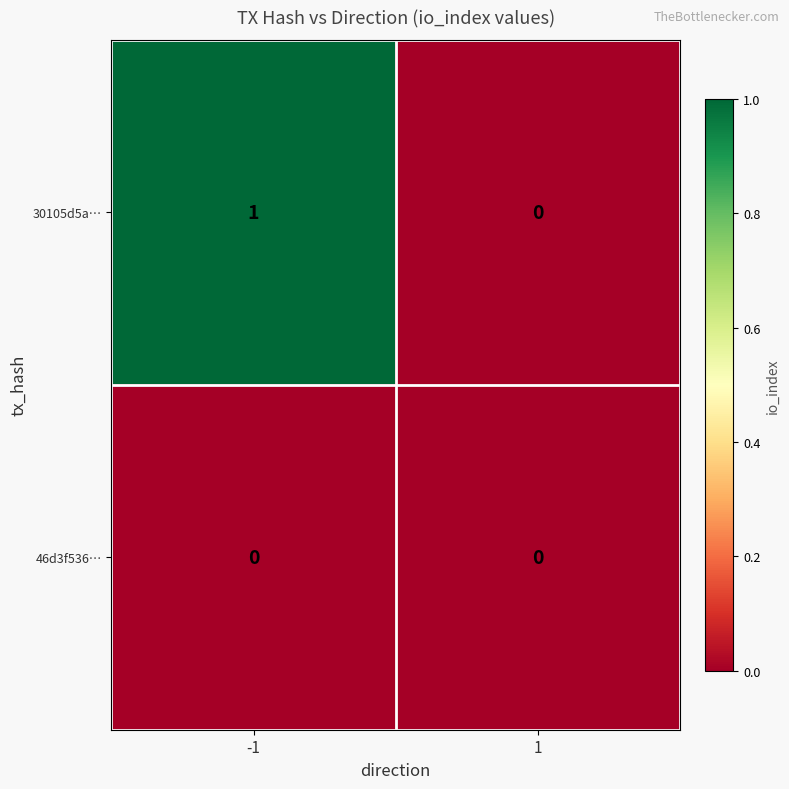

Which series has the largest total across all categories?

30105d5a…